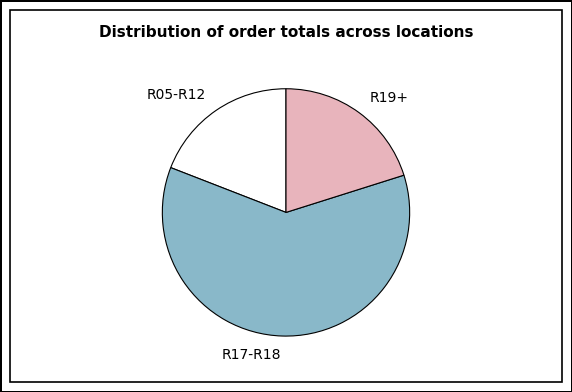

True or false: R19+ accounts for 8% of the total.

False